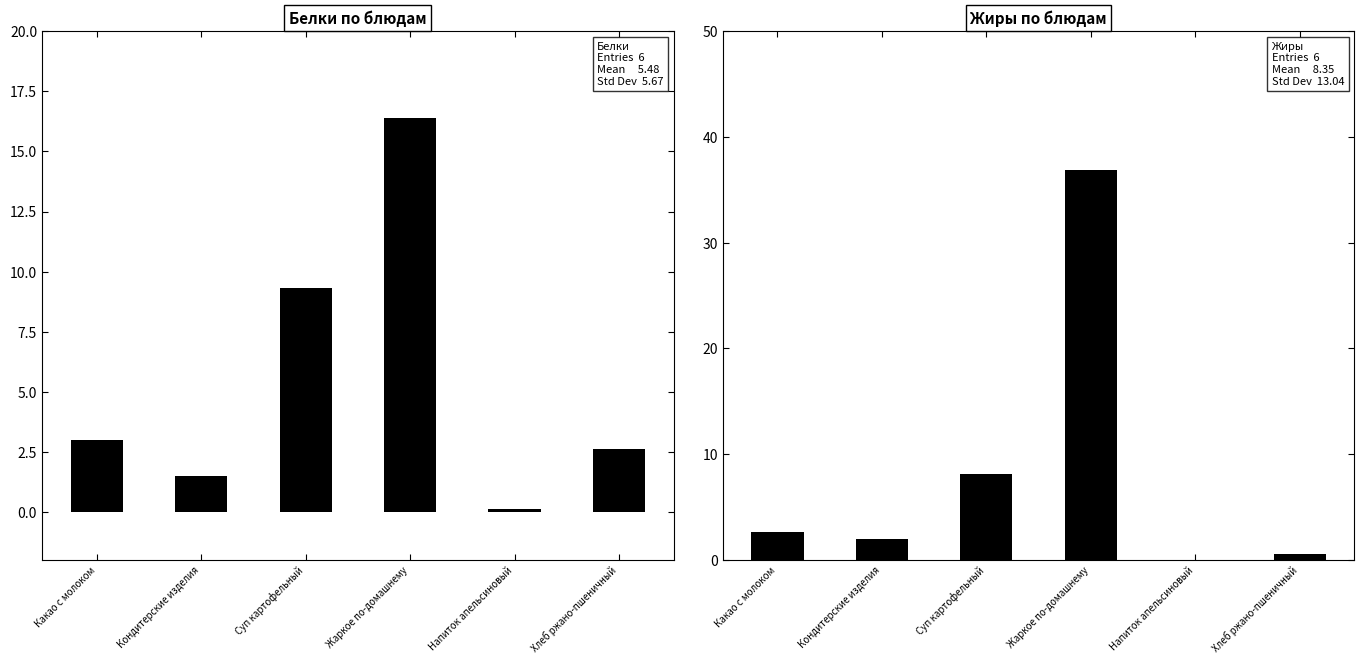

What is the sum of the Белки values at Напиток апельсиновый and Суп картофельный?

9.4